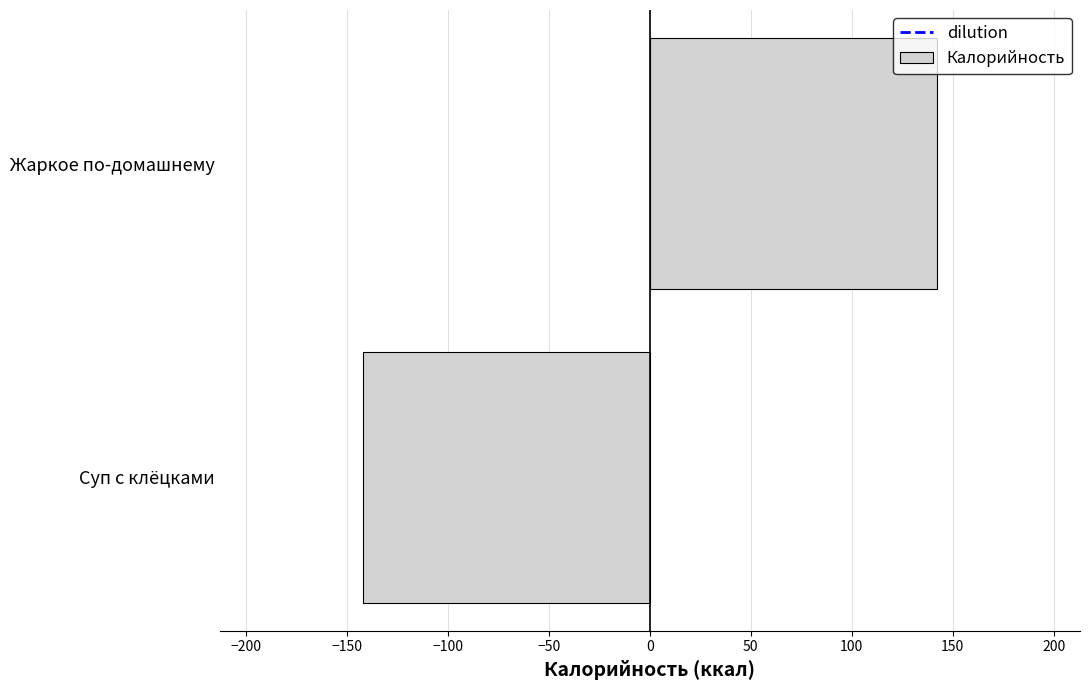

True or false: the data shows 142.0 at Жаркое по-домашнему.

True